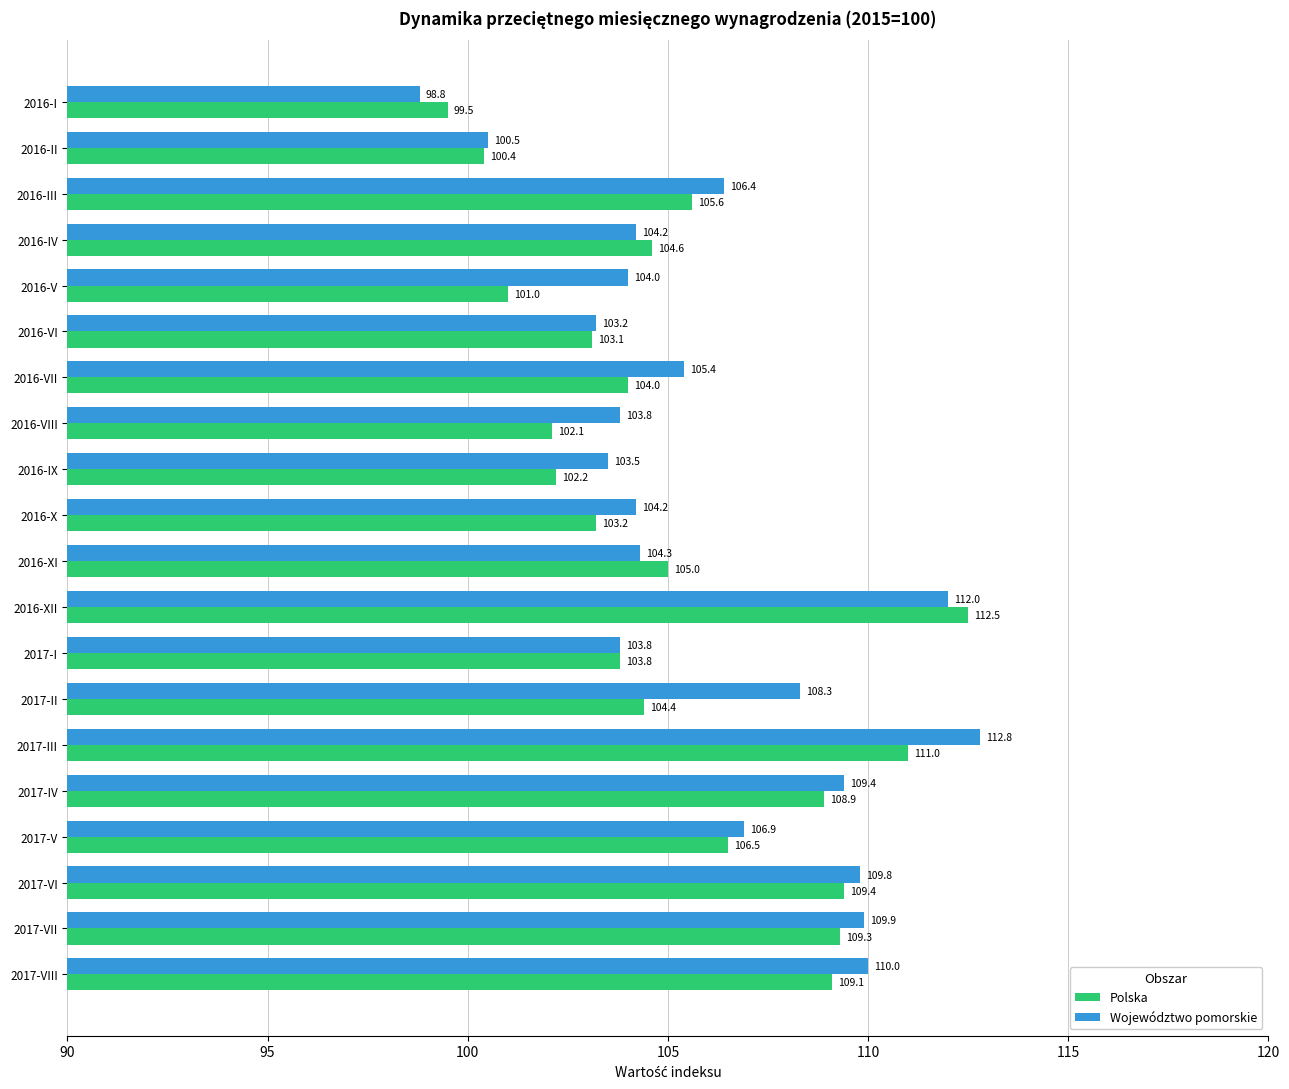

What are all the series names shown in the legend?

Polska, Województwo pomorskie